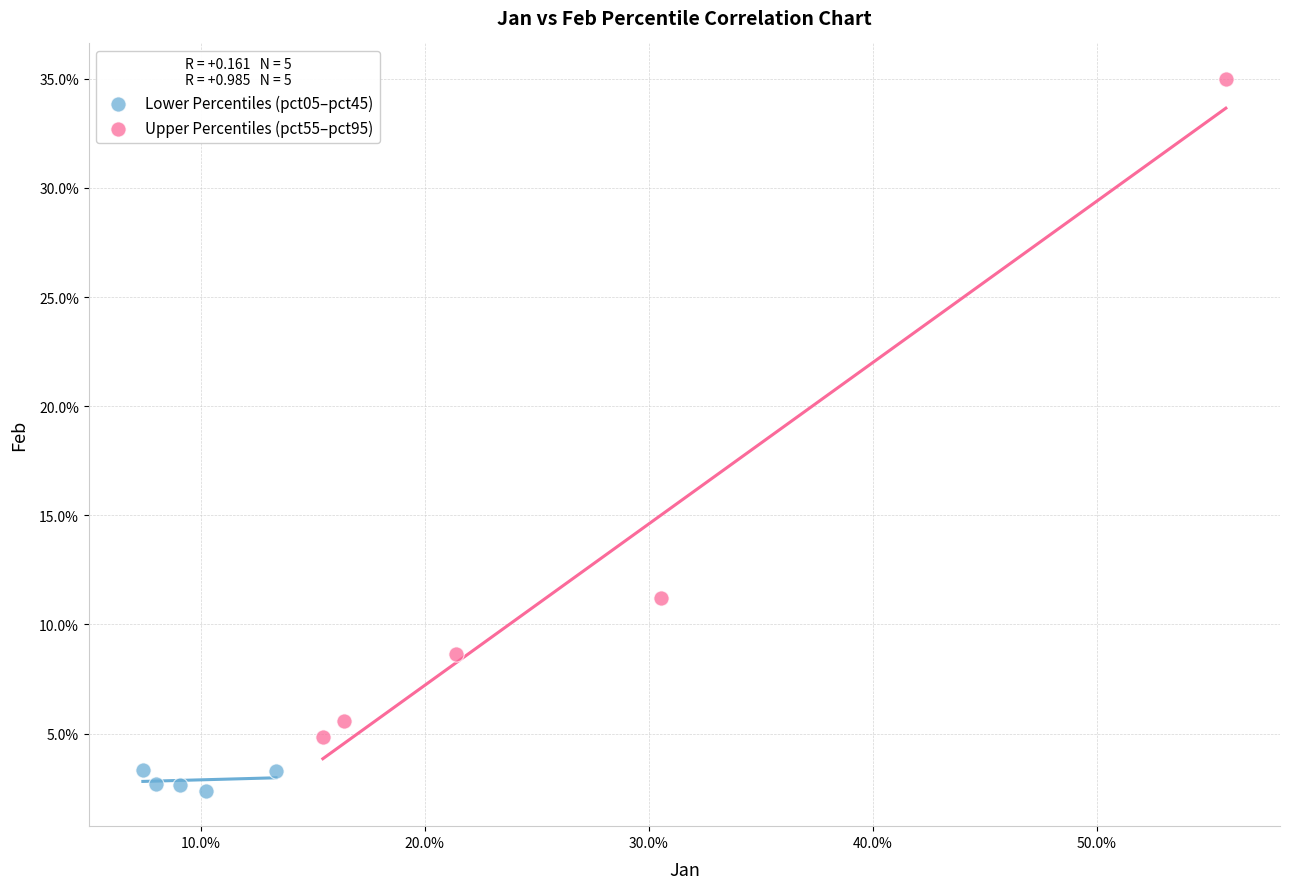

What are all the series names shown in the legend?

Lower Percentiles (pct05–pct45), Upper Percentiles (pct55–pct95)